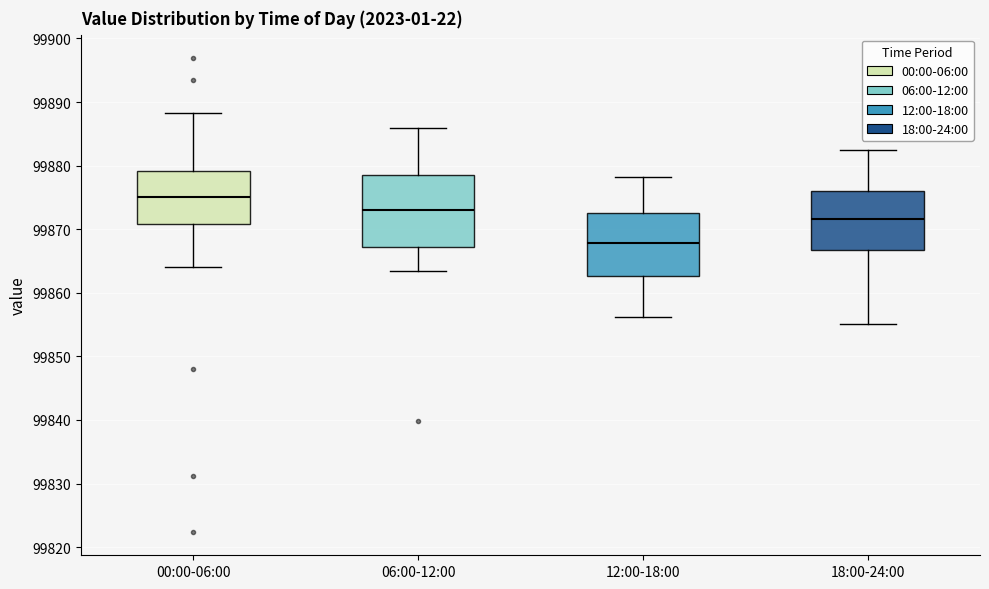

Which box has the lowest median line?

12:00-18:00